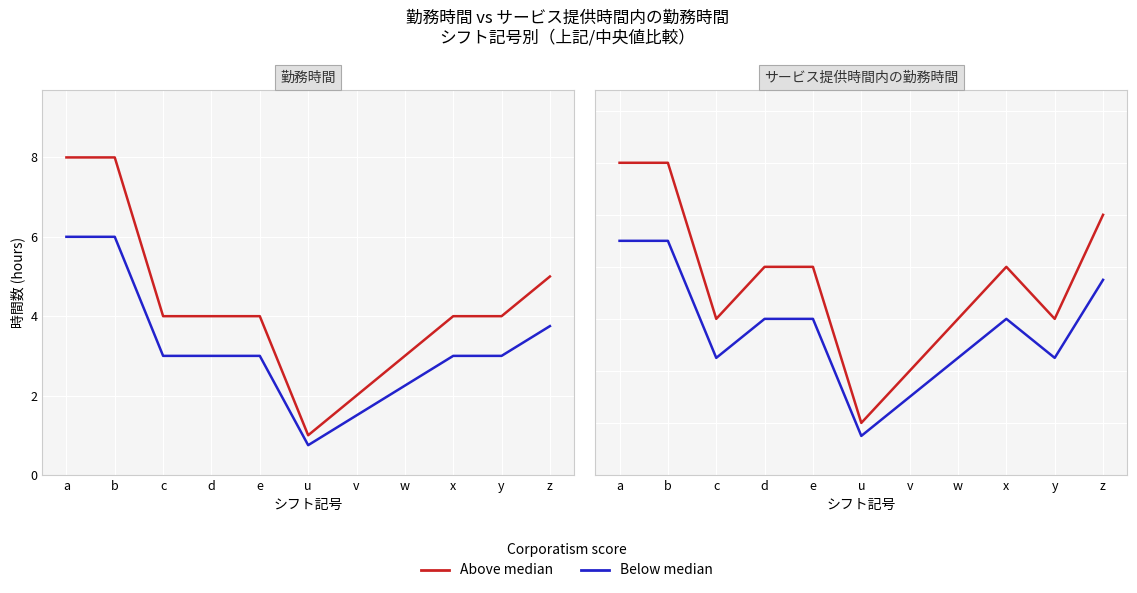

At which label is Below median closest to 2?

w